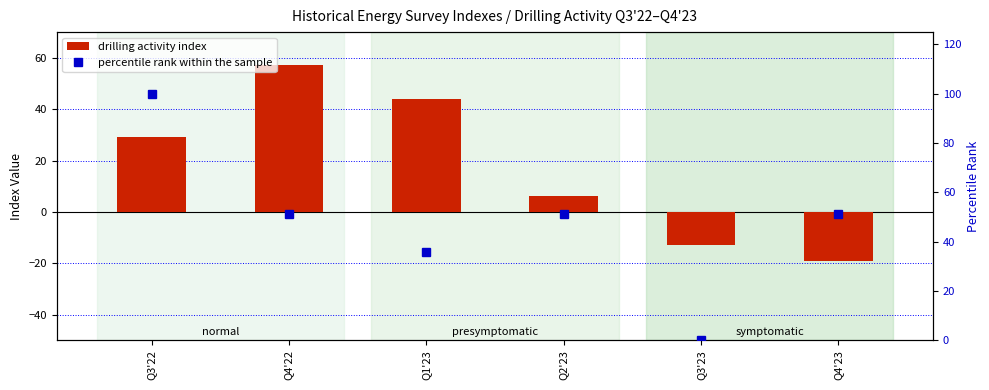

Reading left to right, list all the values displayed in this chart.

drilling activity index: 29.0	57.0	44.0	6.0	-13.0	-19.0
percentile rank within the sample: 100.0	51.3	35.9	51.3	0.0	51.3